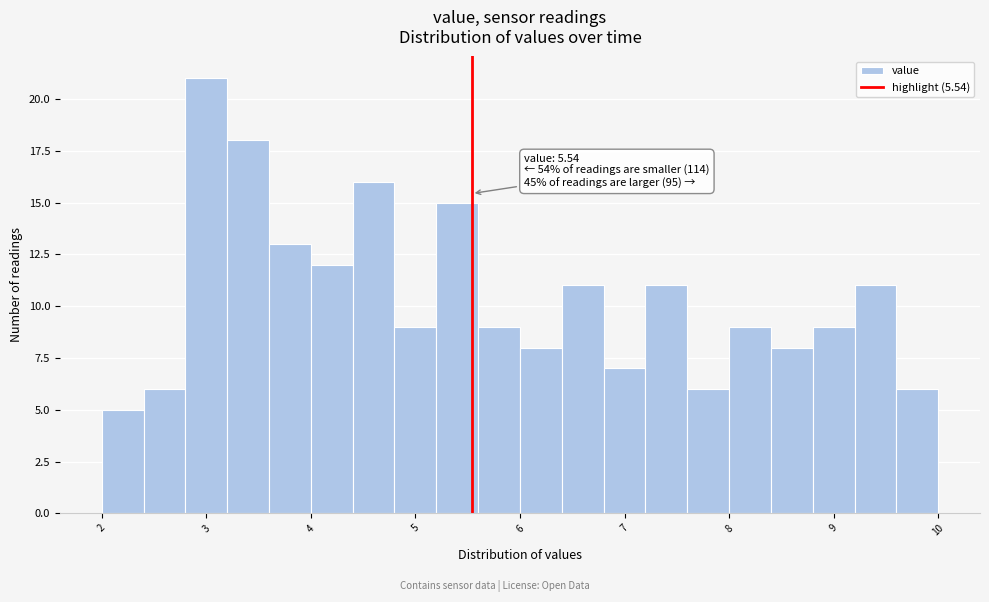

Over which range of the x-axis is the bar tallest?

2.8 to 3.2